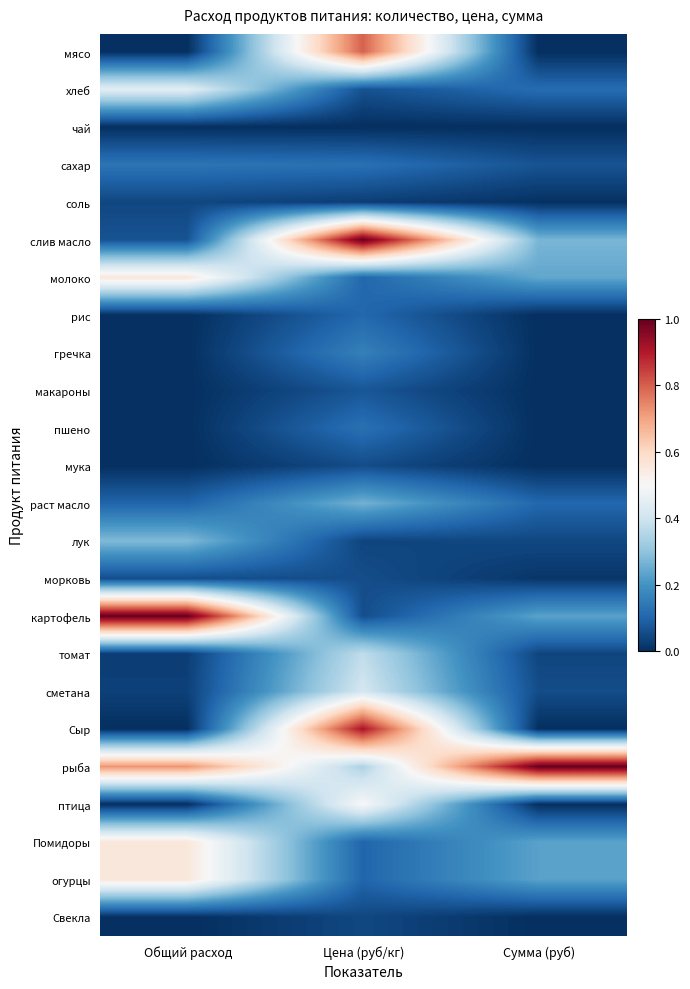

At which category is the sum across all series the highest?

Цена (руб/кг)